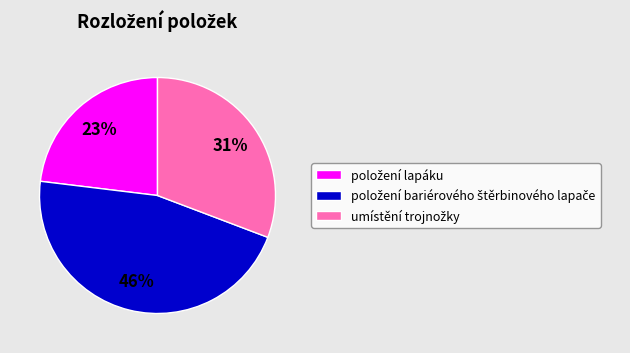

To the nearest percent, what is the difference between the largest and smallest slice percentages?

23%